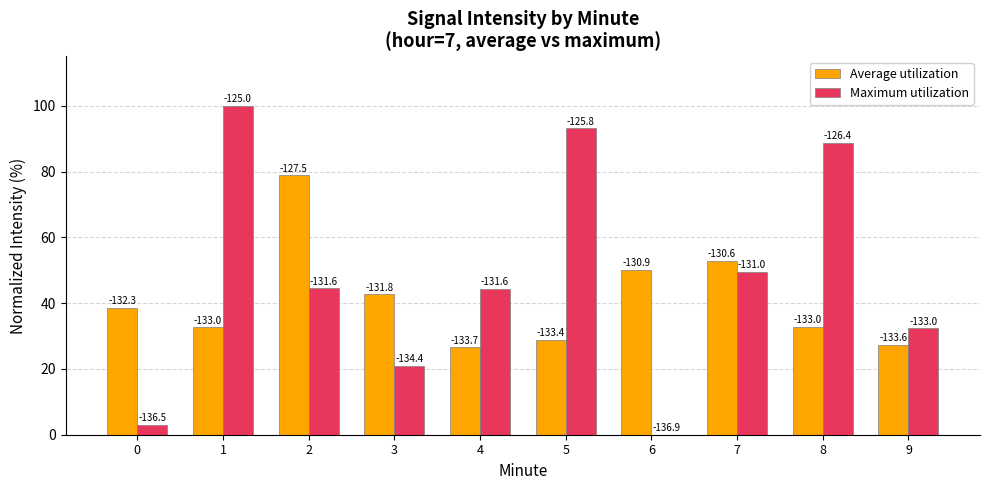

What are all the series names shown in the legend?

Average utilization, Maximum utilization